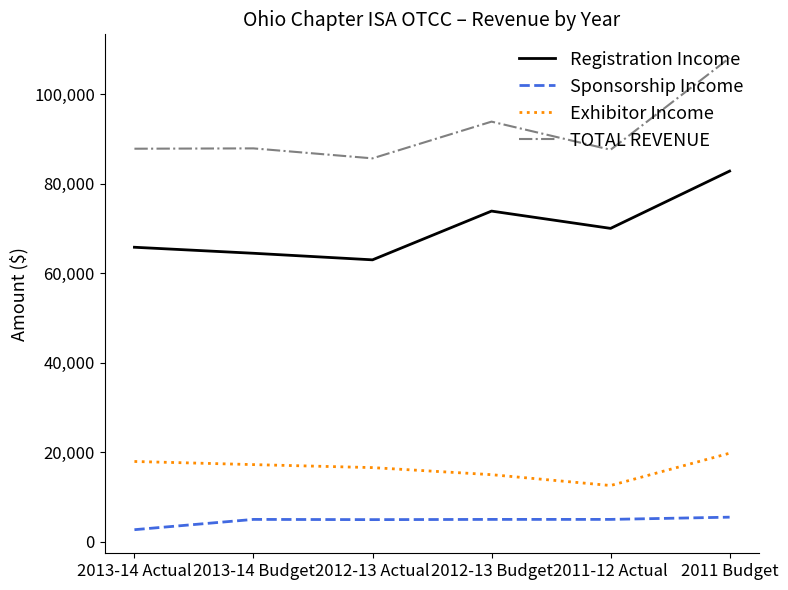

What is the maximum value shown in the chart?

108175